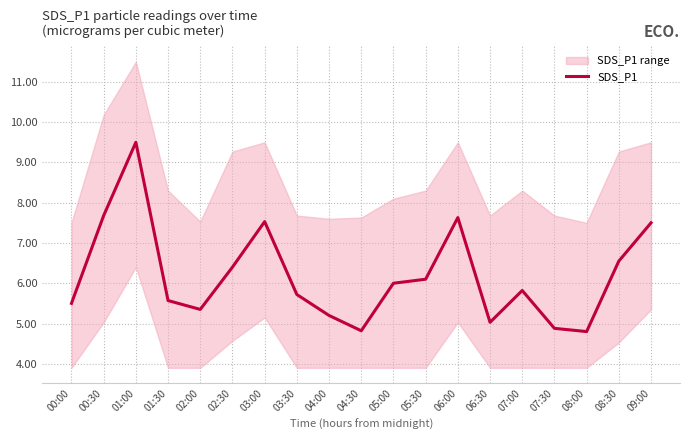

What is the sum of all values?

117.6